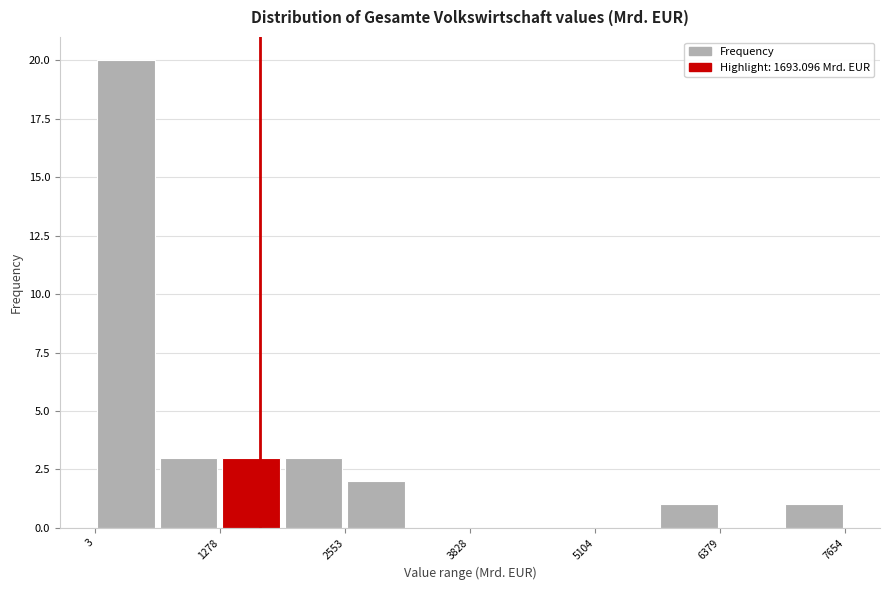

Around what value on the x-axis is the tallest bar? Give the approximate position of its centre, as read against the axis.

400